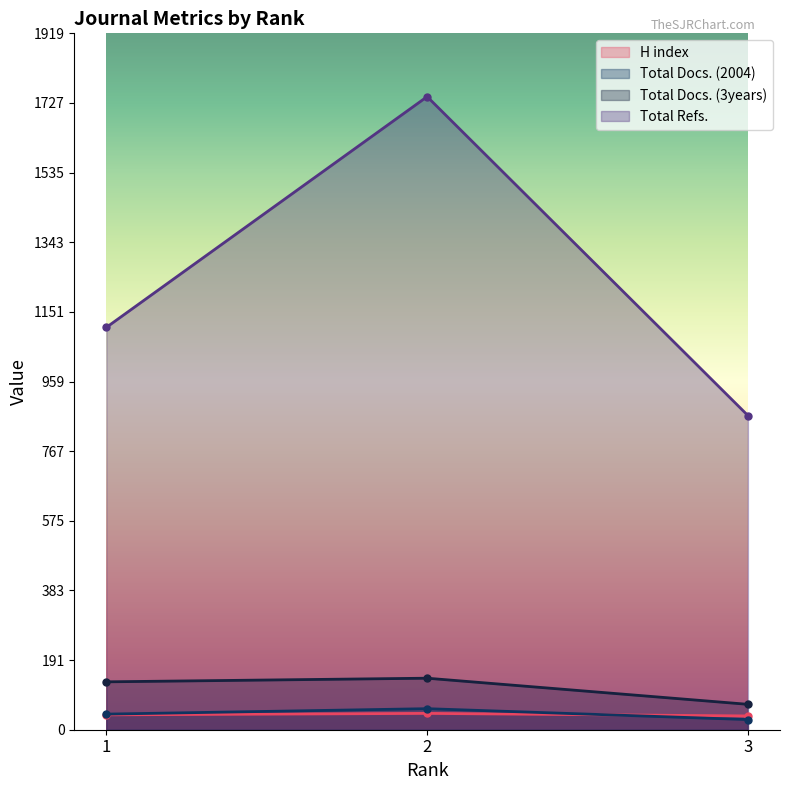

What is the total value across all series at 3?

1002